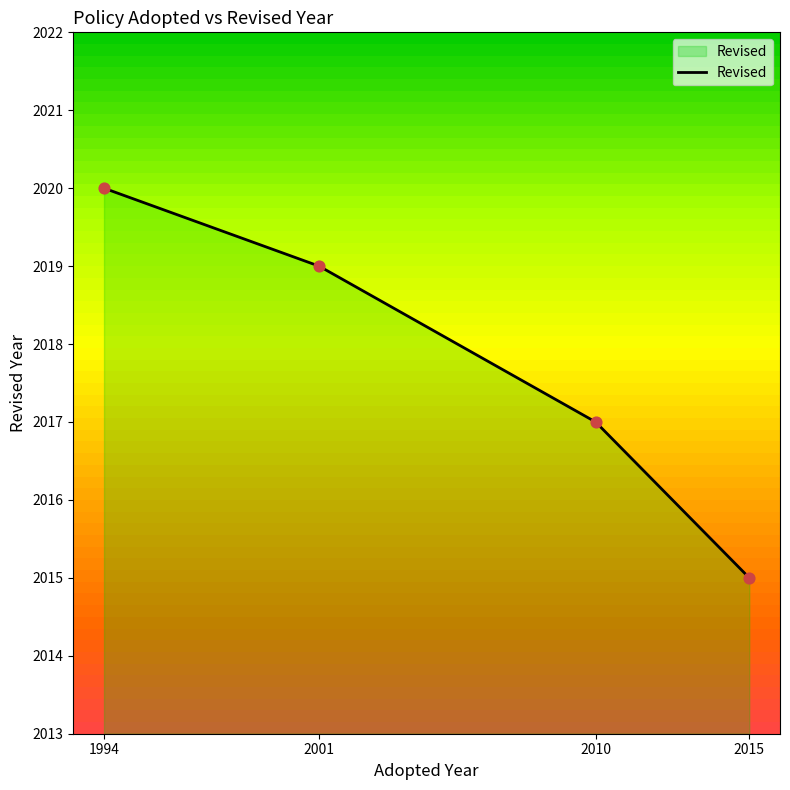

What is the ratio of the value at 2015 to the value at 1994?

1.0